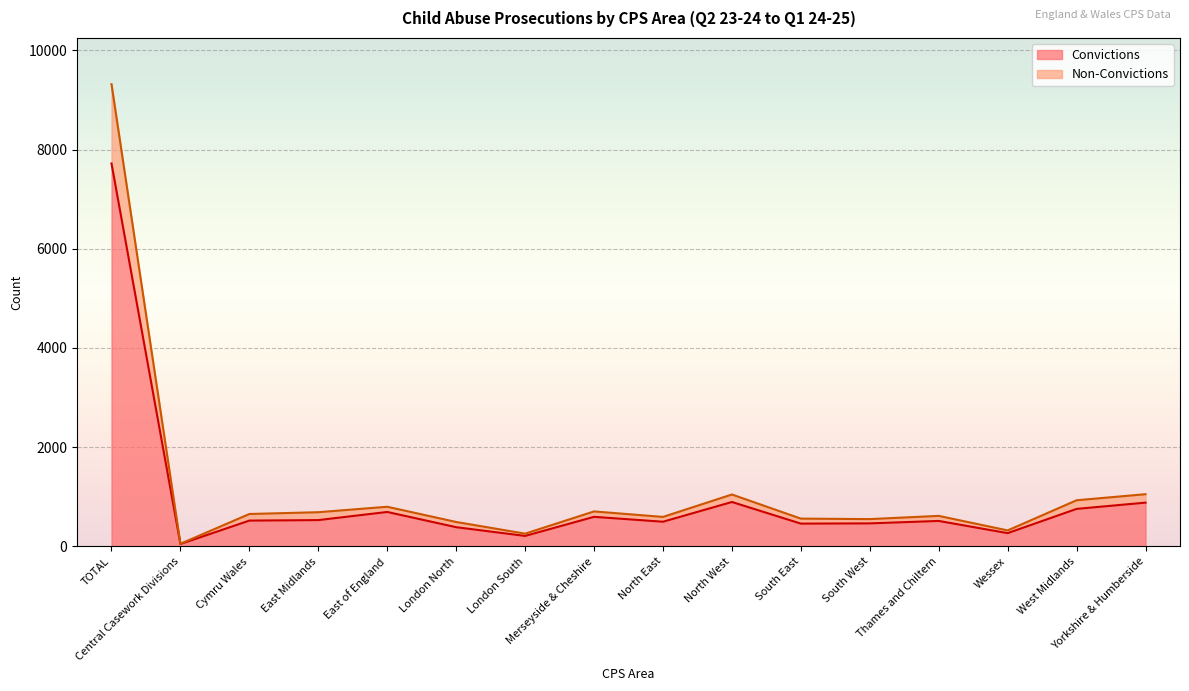

Does the chart display data point markers on the line(s)?

No